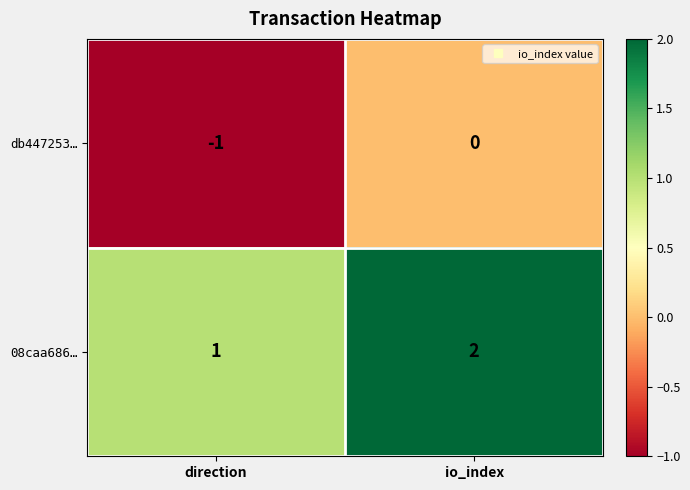

Where is db447253… nearest to the value 0?

io_index